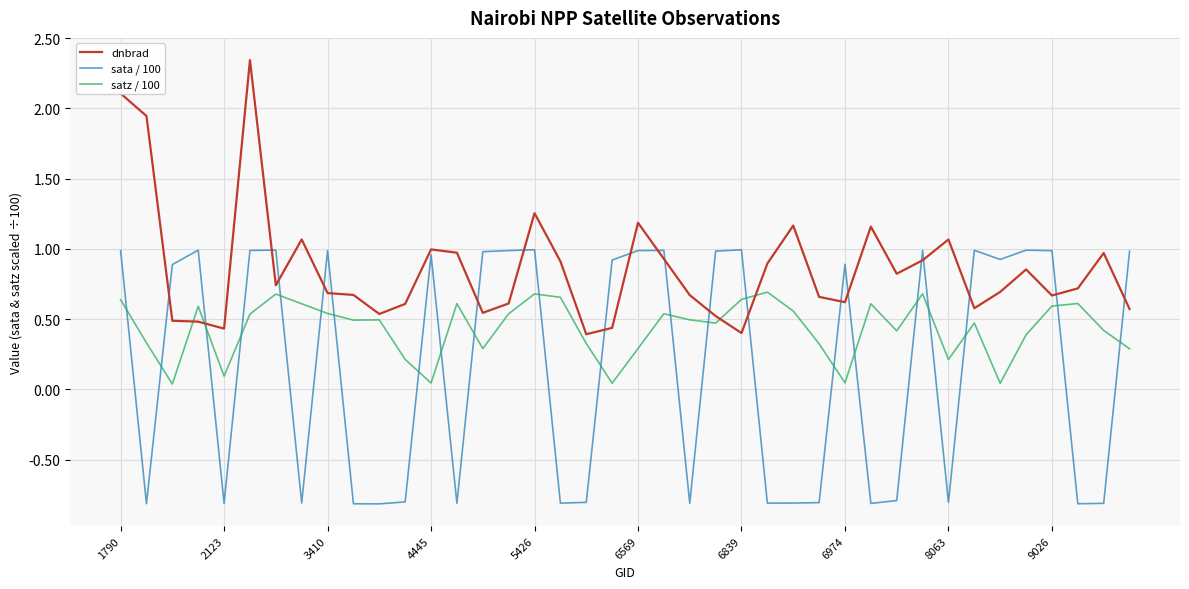

What is the minimum value shown in the chart?

-0.8